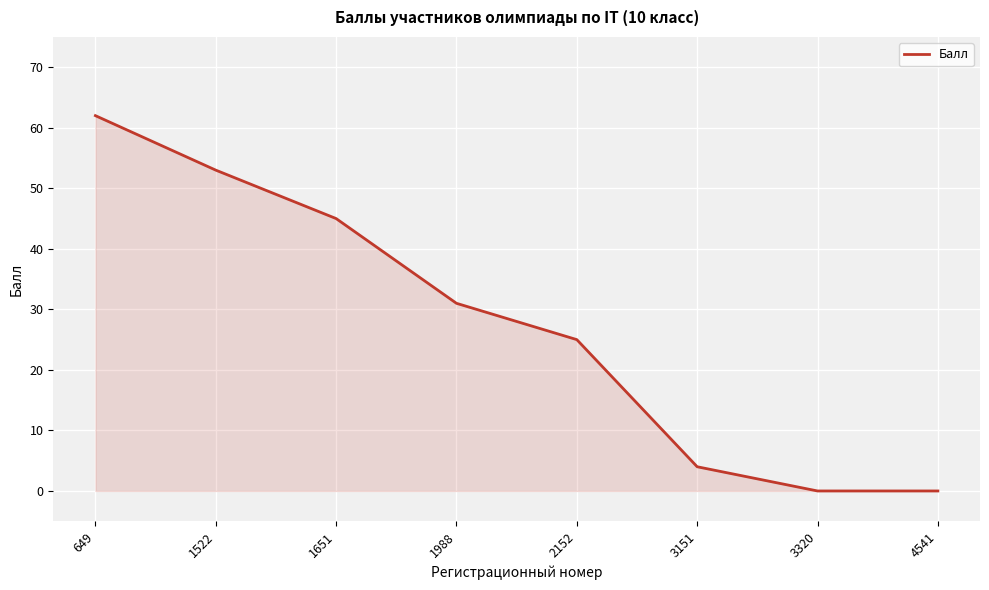

Between 3320 and 1651, which is larger?

1651